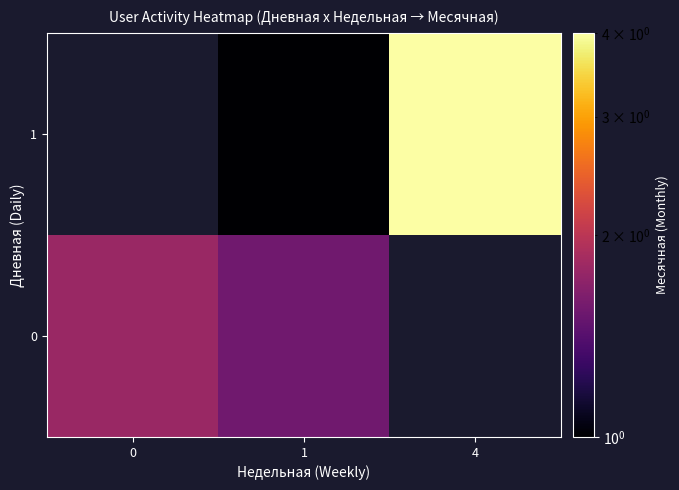

At how many categories does at least one series exceed 3?

1